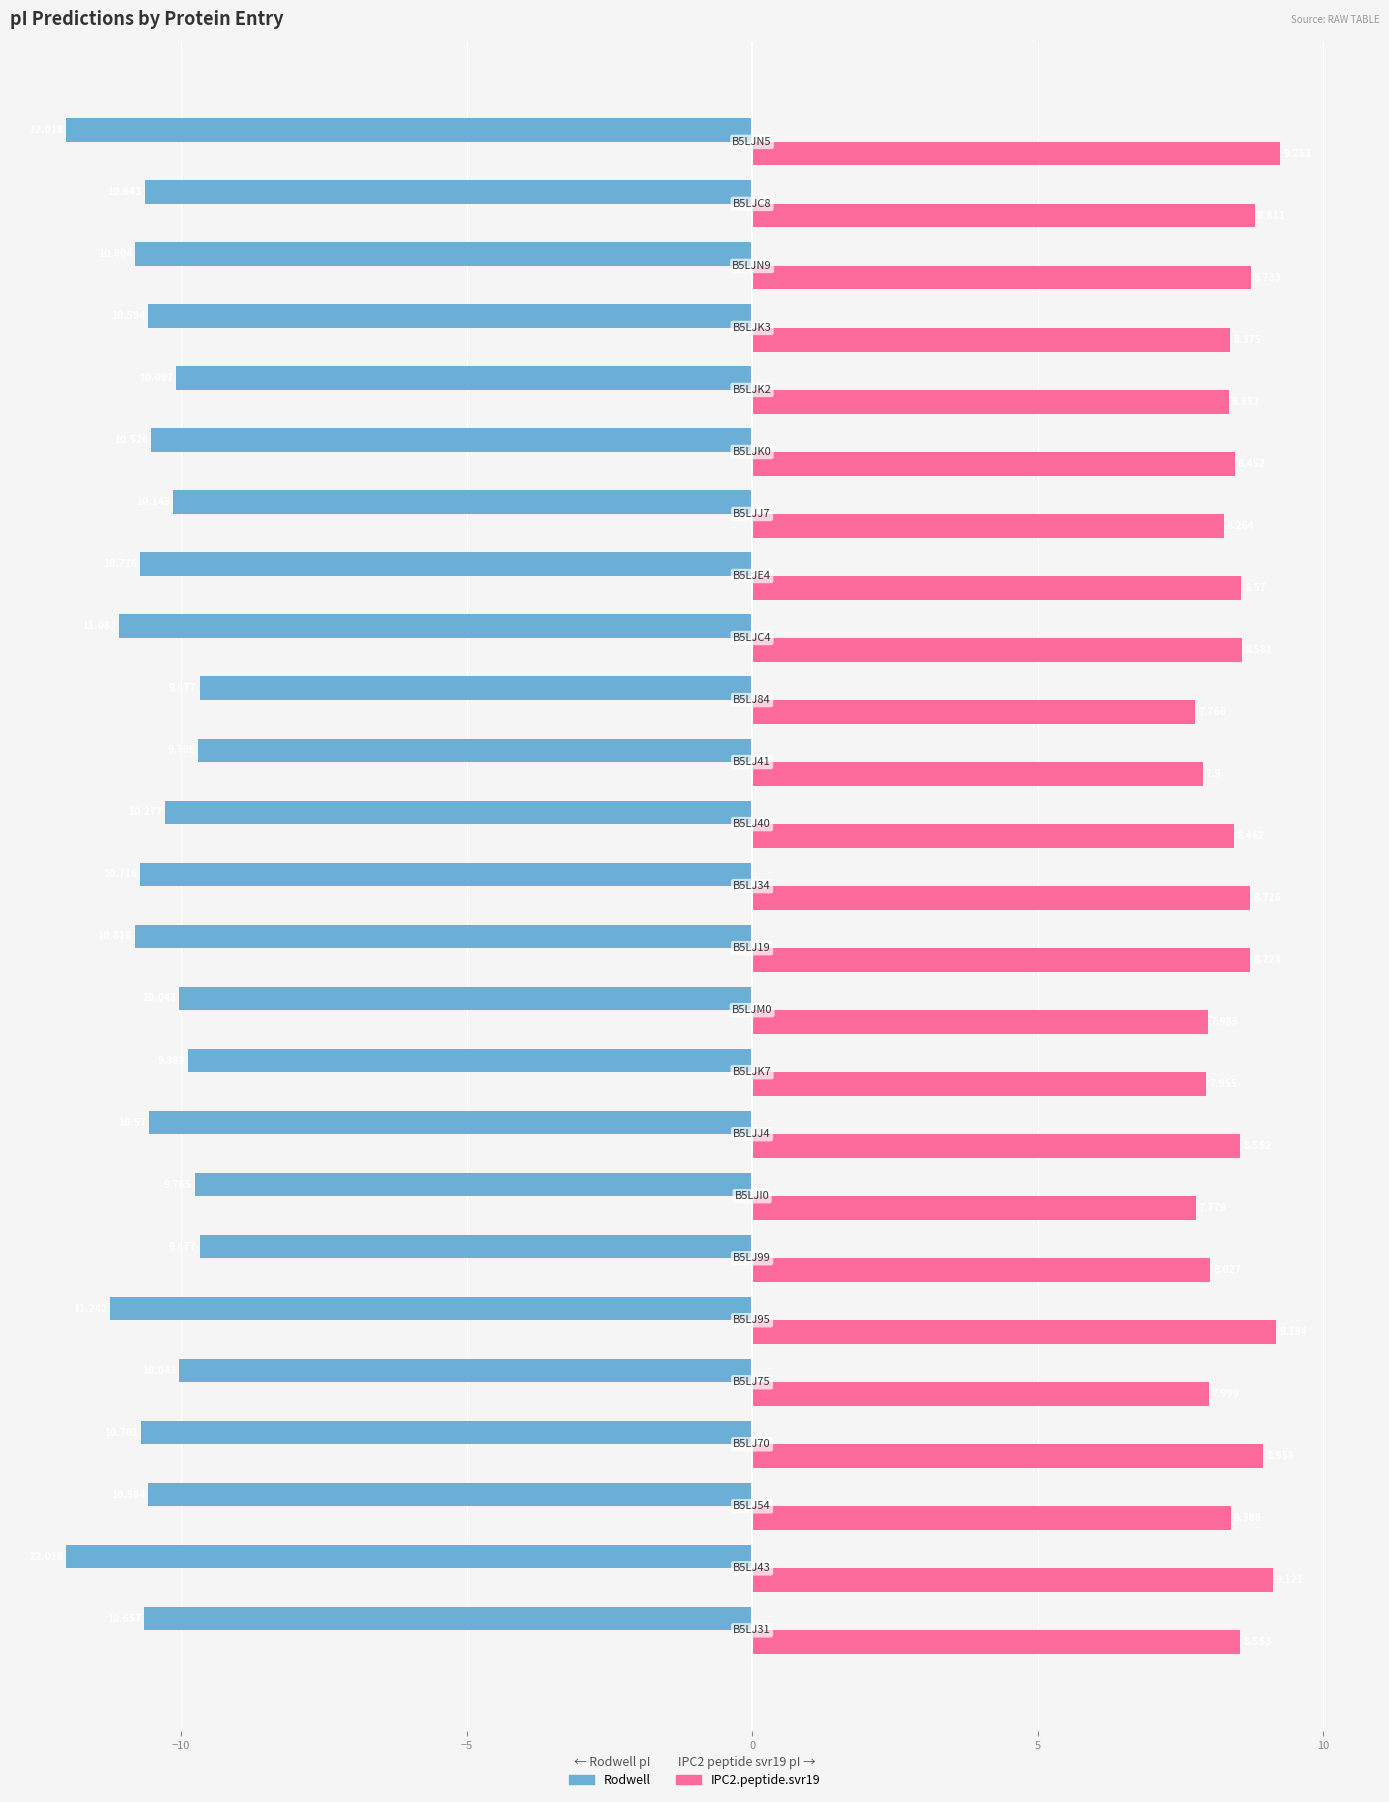

Which series has the widest spread of values?

Rodwell